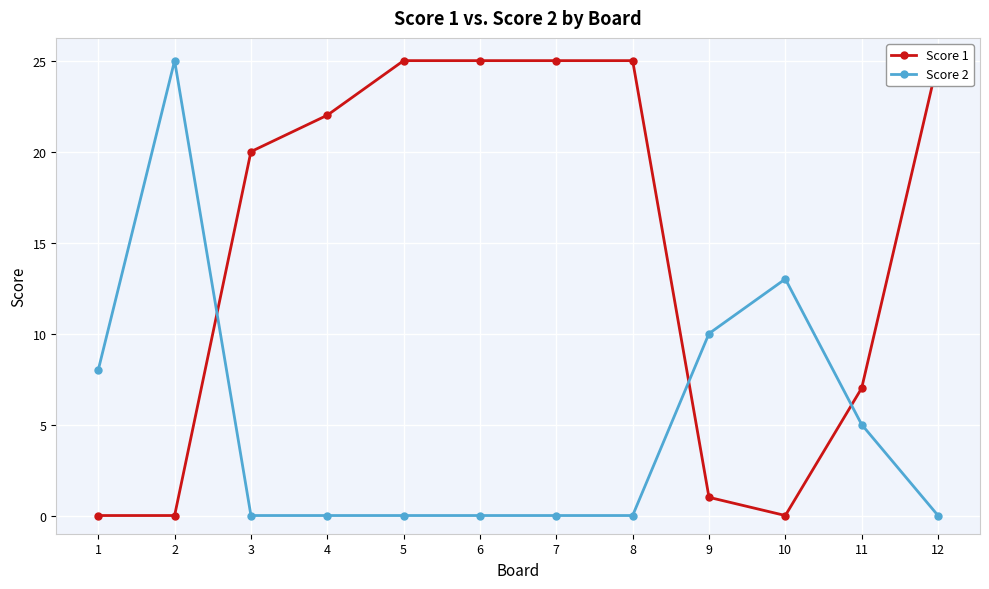

What is the difference between the maximum and minimum values in the Score 1 series?

25